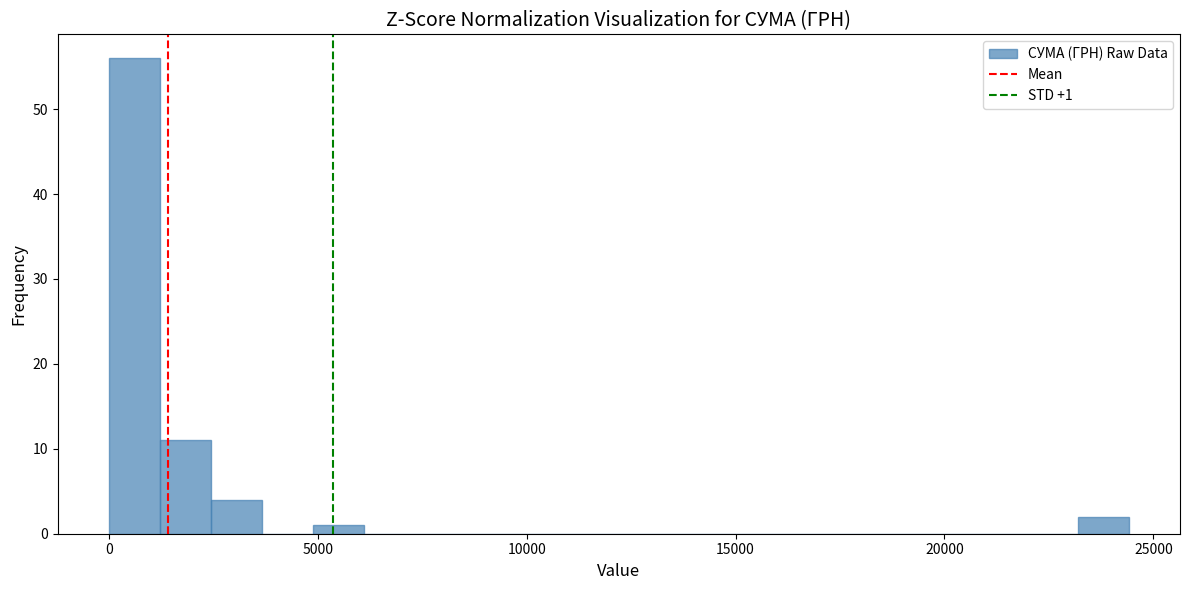

Around what value on the x-axis is the tallest bar? Give the approximate position of its centre, as read against the axis.

500